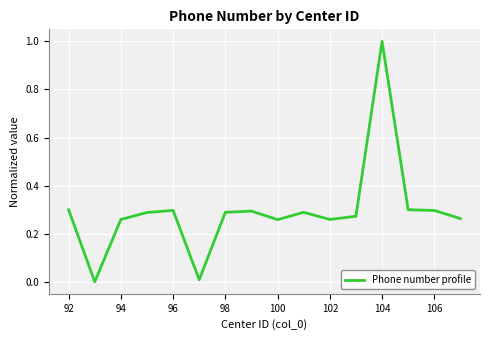

How many series are shown in this chart?

1